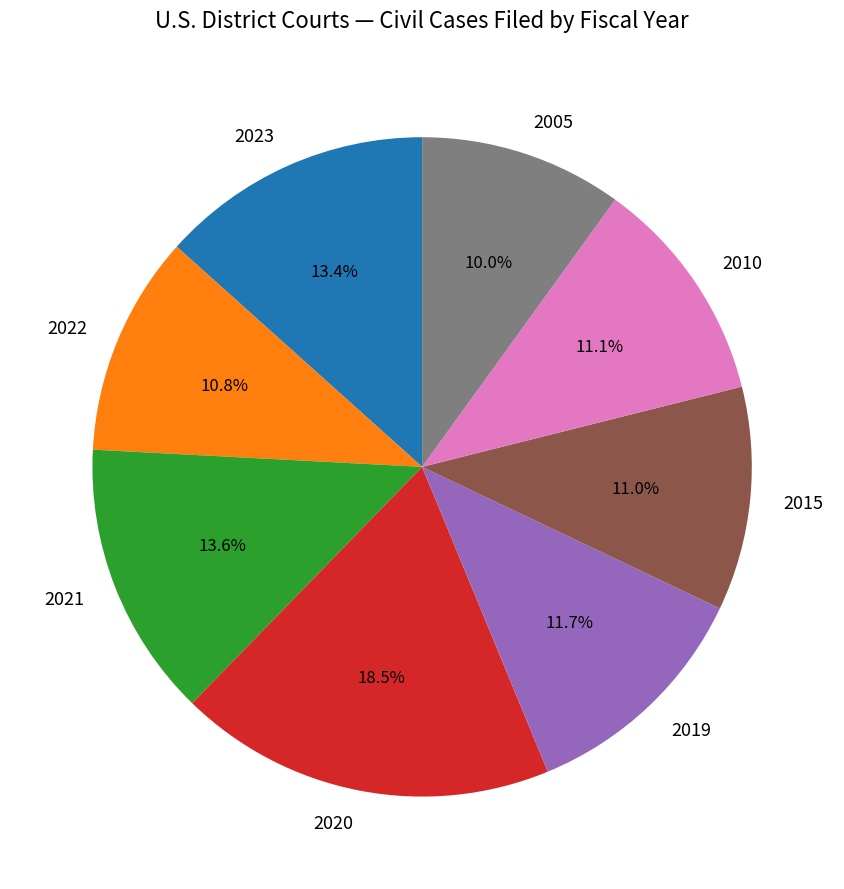

Which category has the biggest portion of the pie?

2020